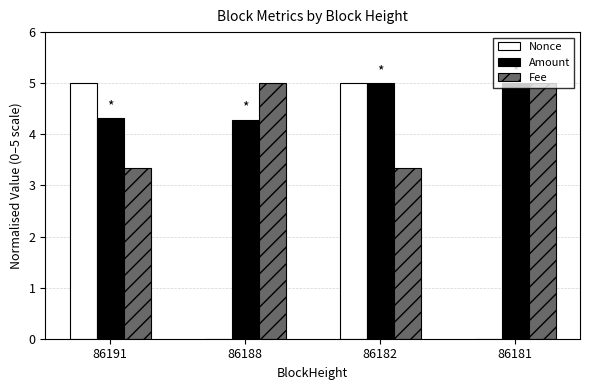

Are the bars horizontal?

No